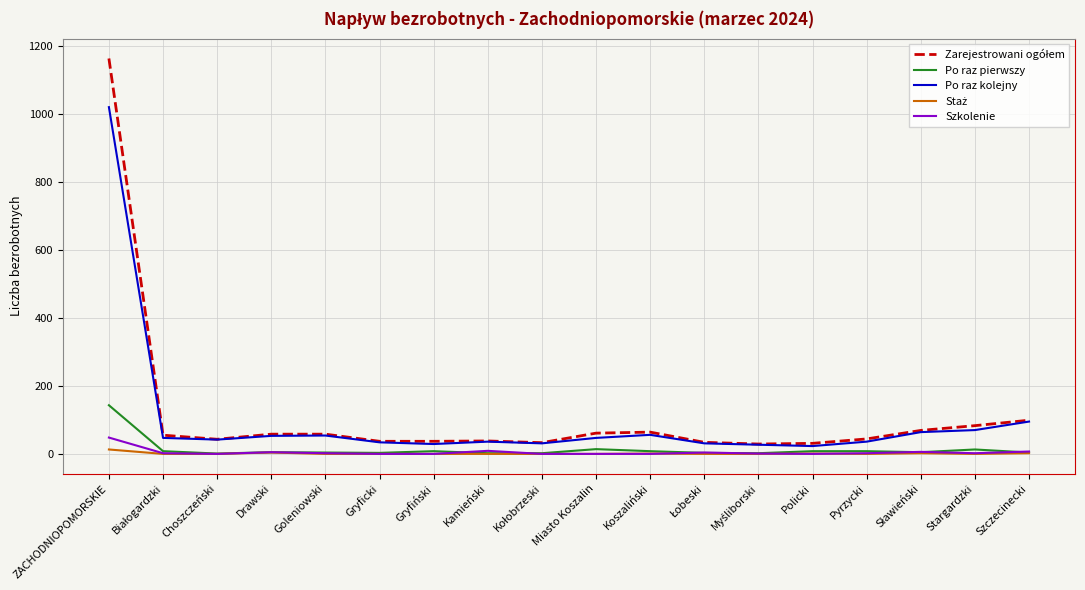

At which category does the chart reach its peak across all series?

ZACHODNIOPOMORSKIE